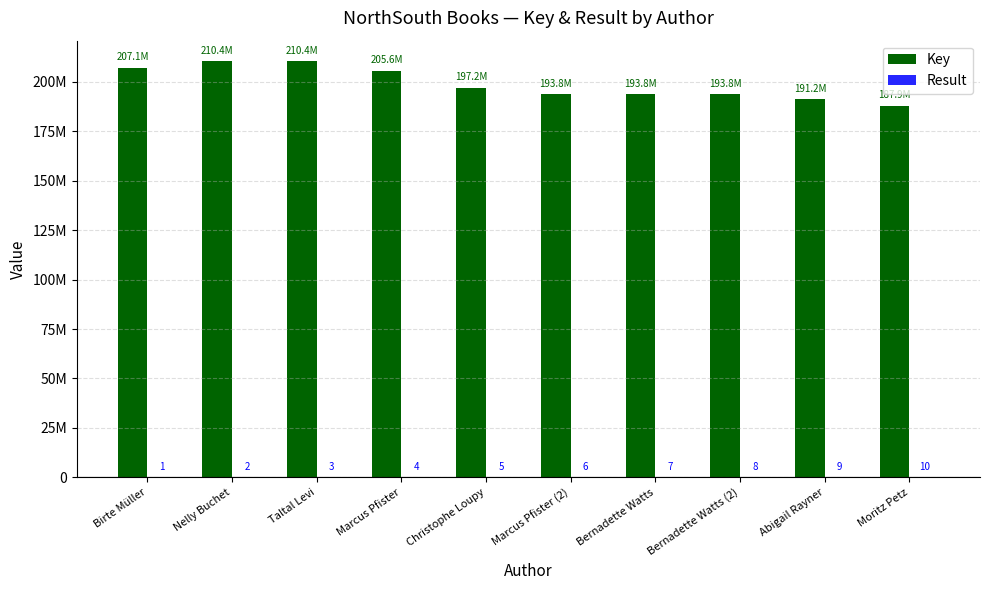

Are the bars horizontal?

No